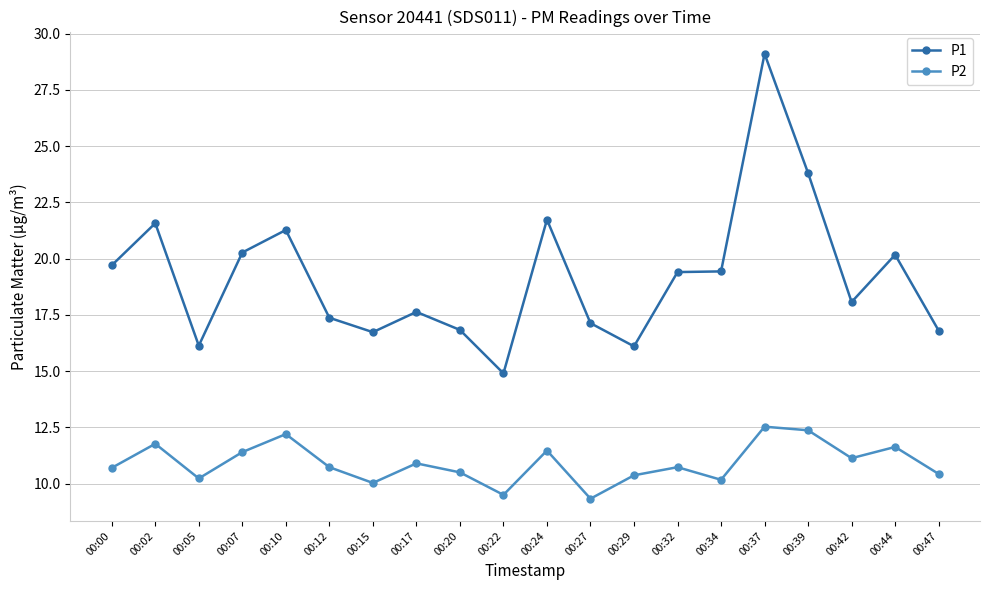

True or false: P2 has more than 1 points higher than both neighbors.

True